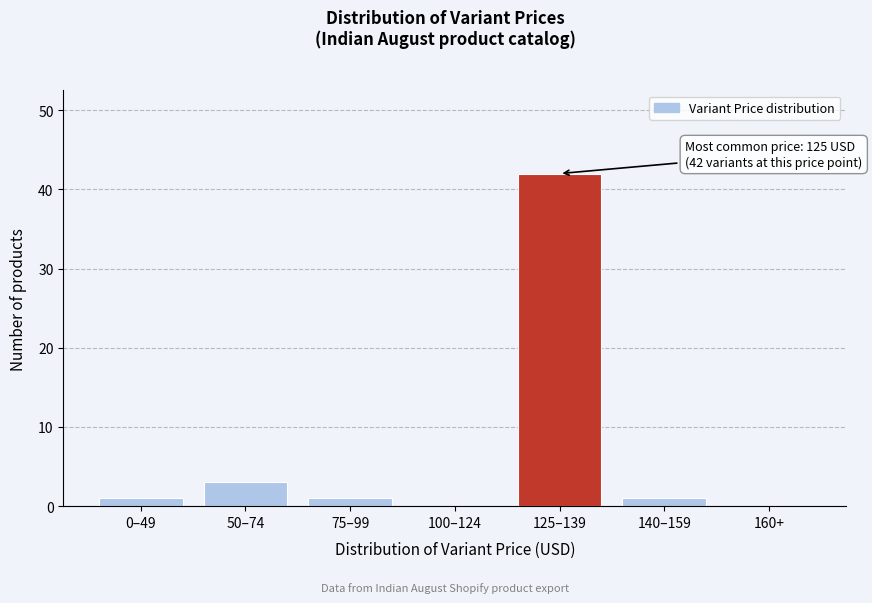

Reading left to right, extract all data points from this chart.

0–49=1	50–74=3	75–99=1	100–124=0	125–139=42	140–159=1	160+=0